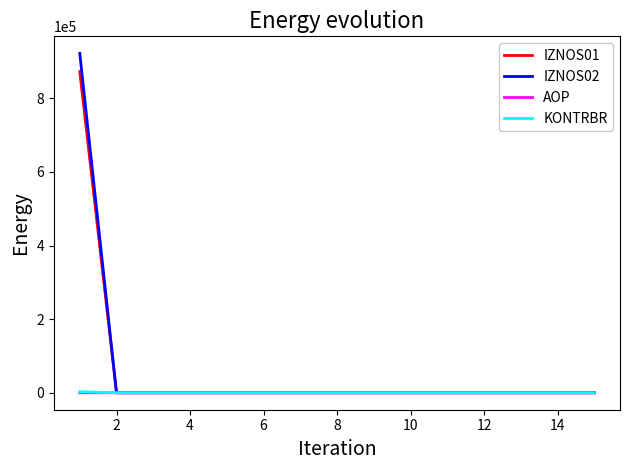

Which series has the widest spread of values?

IZNOS02